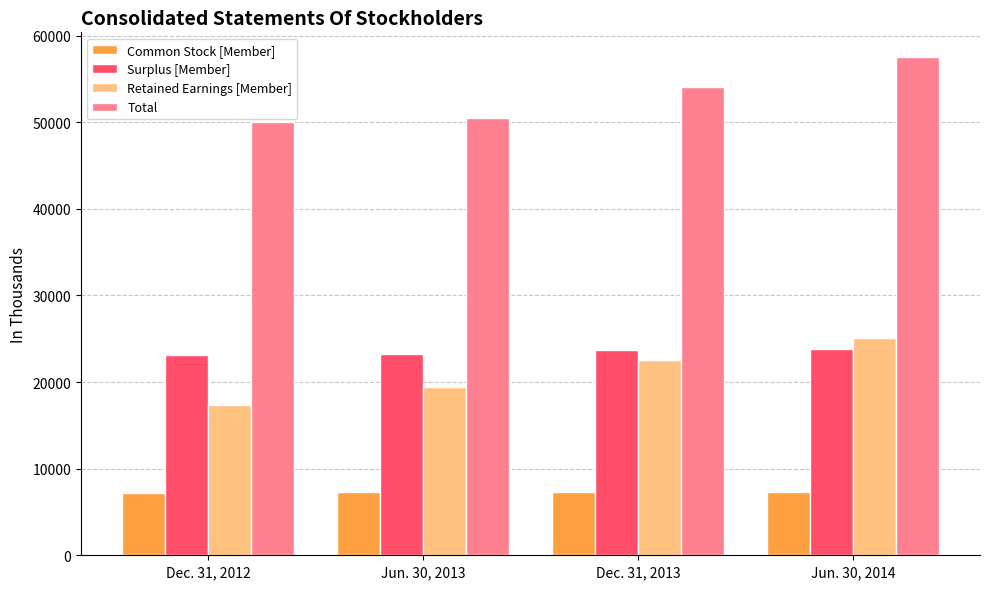

Where is Retained Earnings [Member] nearest to the value 21230?

Dec. 31, 2013